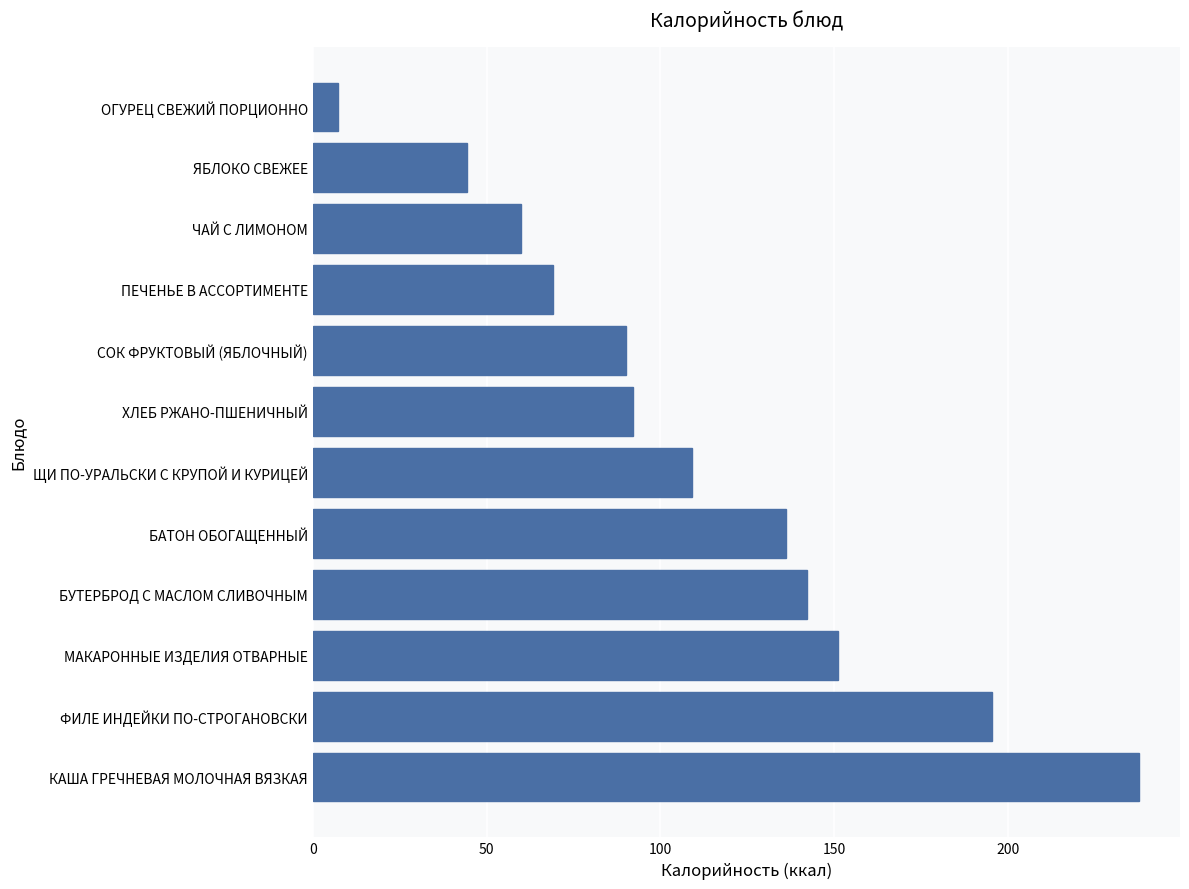

What is the difference between the maximum and minimum values?

230.3